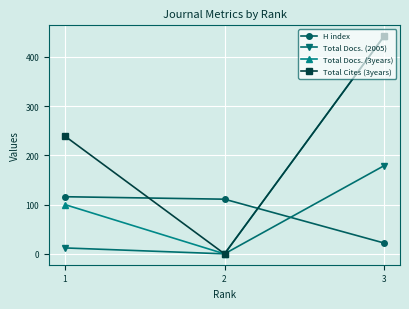

The value of Total Docs. (3years) at 2 is 0. True or false?

True